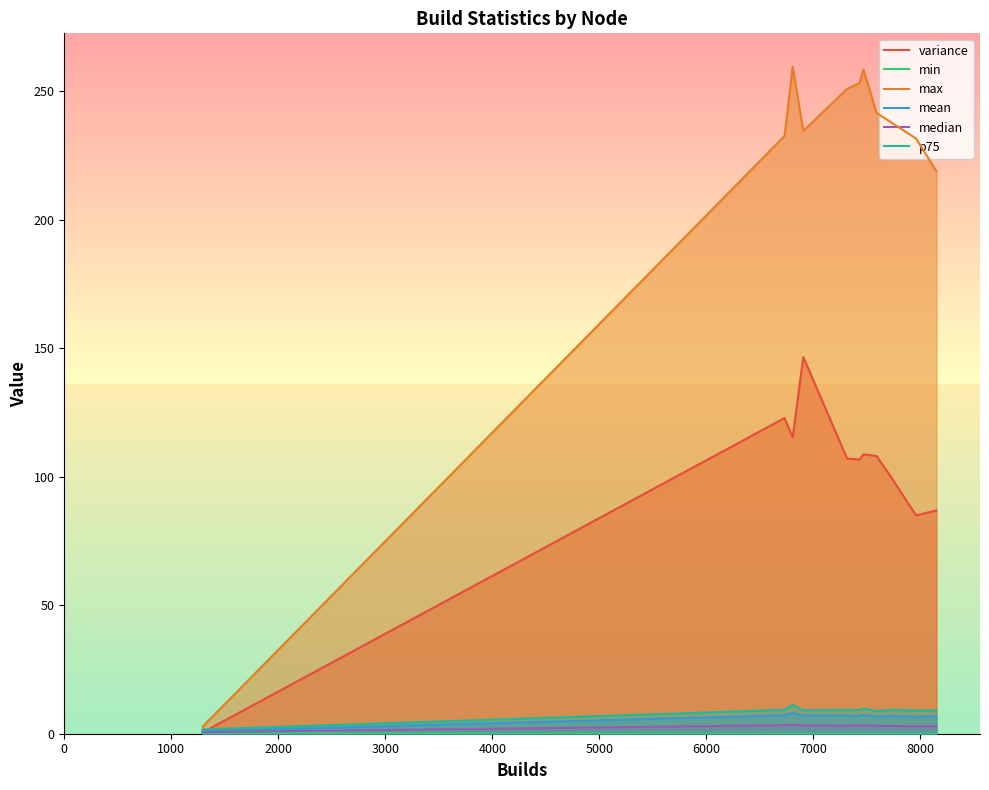

Which series has the largest total across all categories?

max